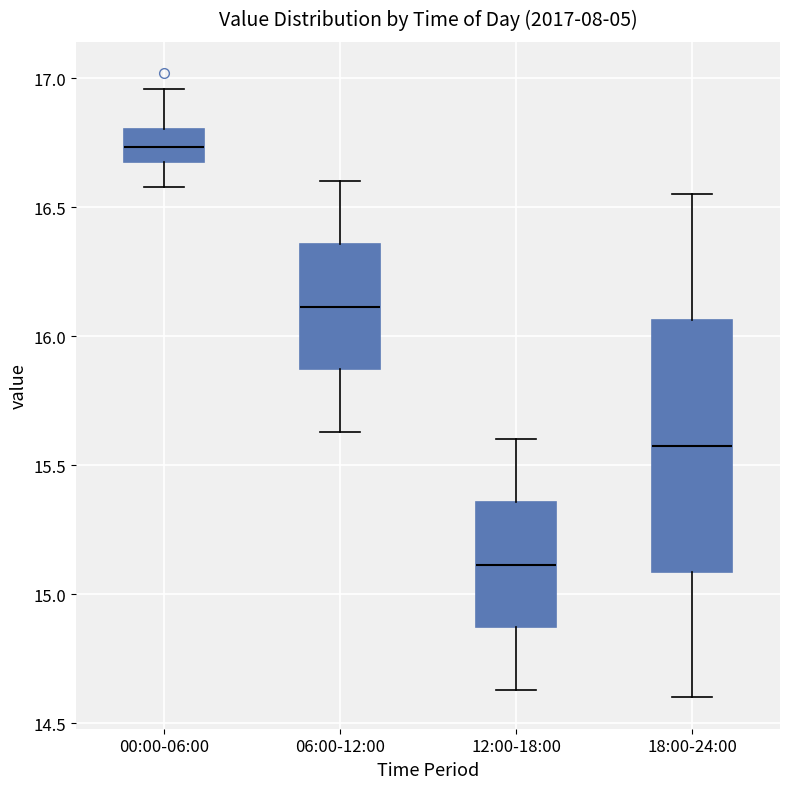

Which box has the highest median line?

00:00-06:00